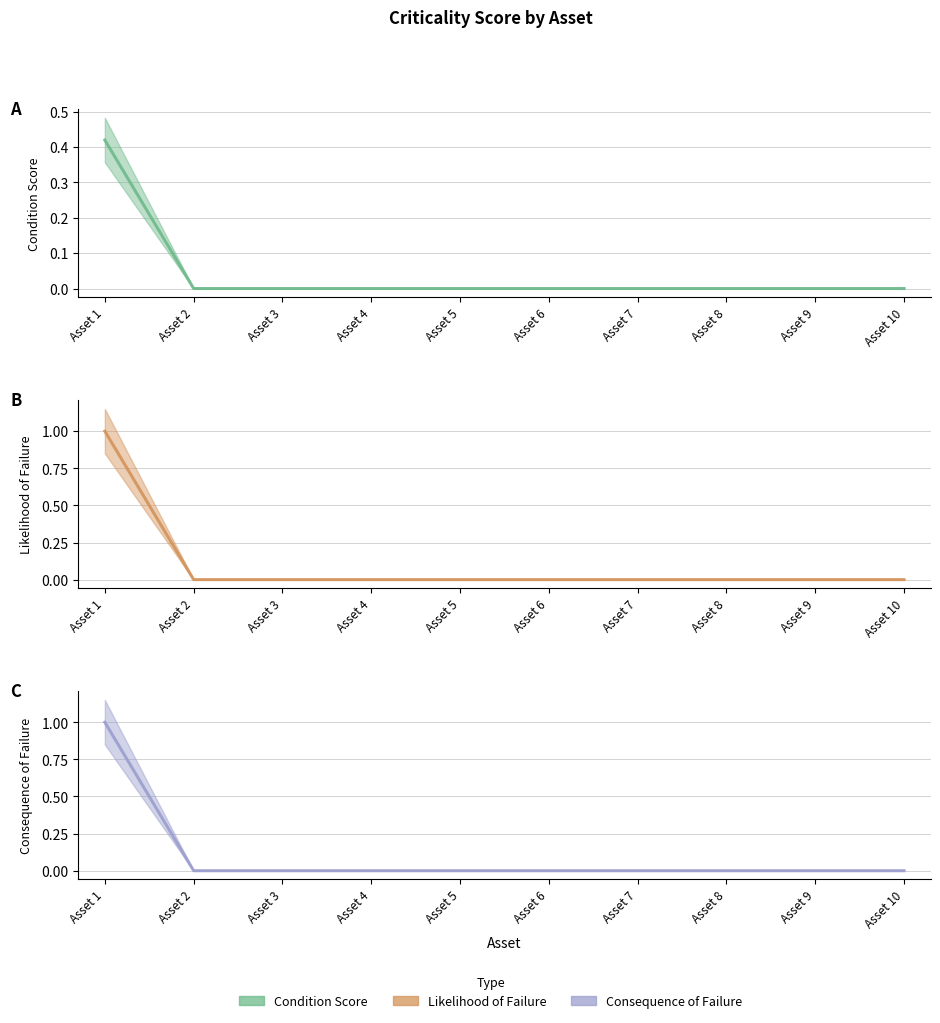

True or false: Condition Score has more than 1 interior local peaks.

False